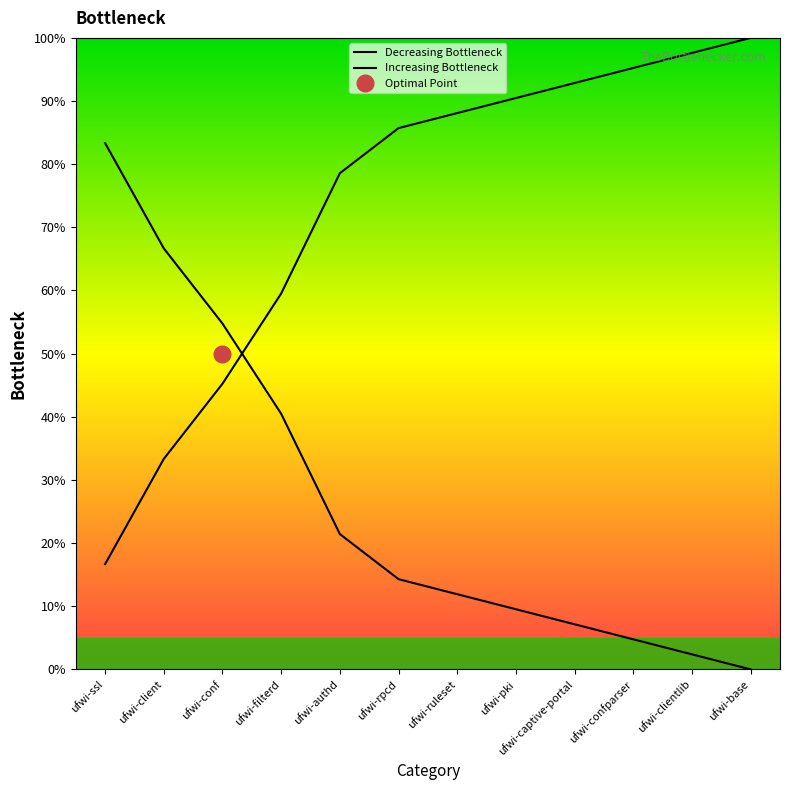

At how many categories does at least one series exceed 22?

12